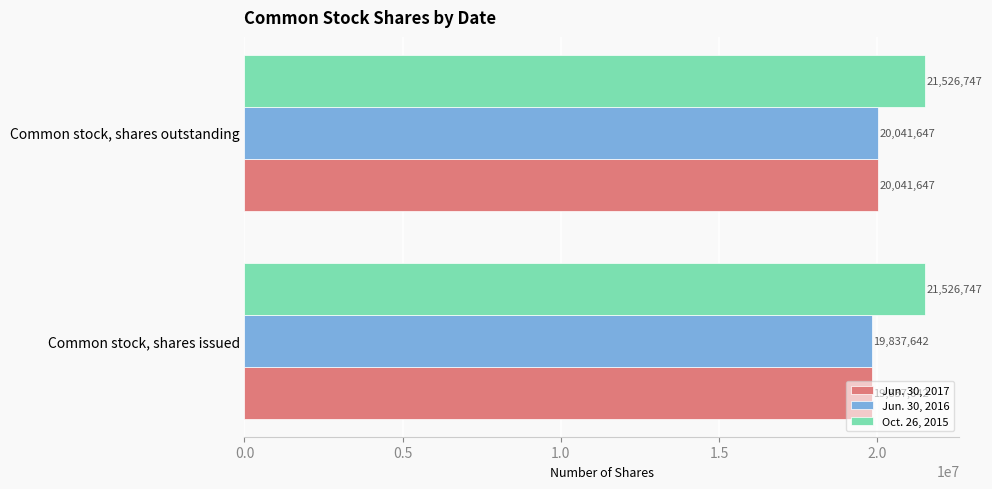

What is the spread (max minus min) of values at Common stock, shares issued?

1689105